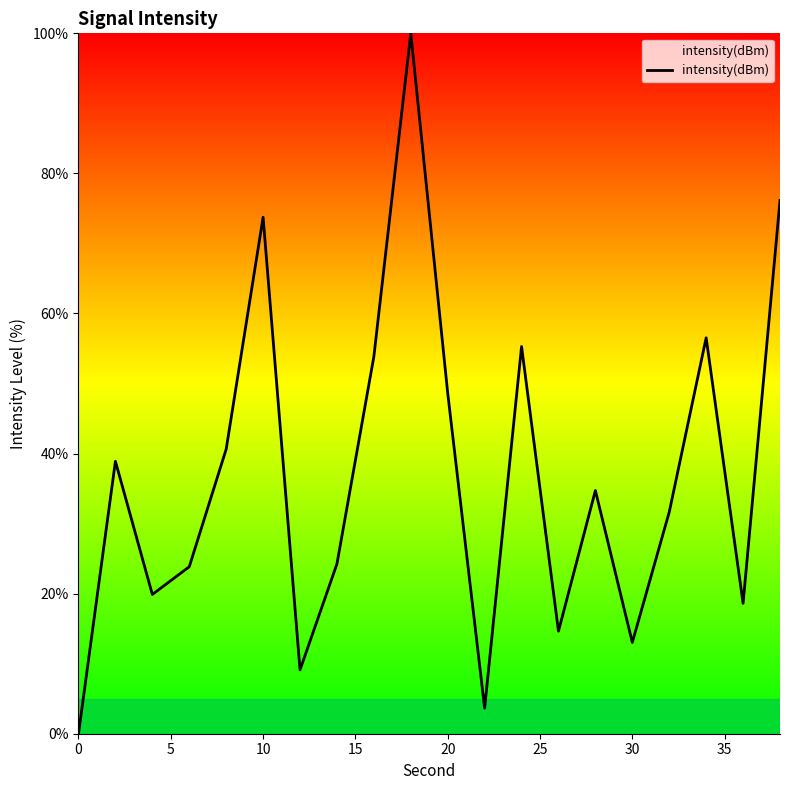

What is the difference between the maximum and minimum values?

100.0